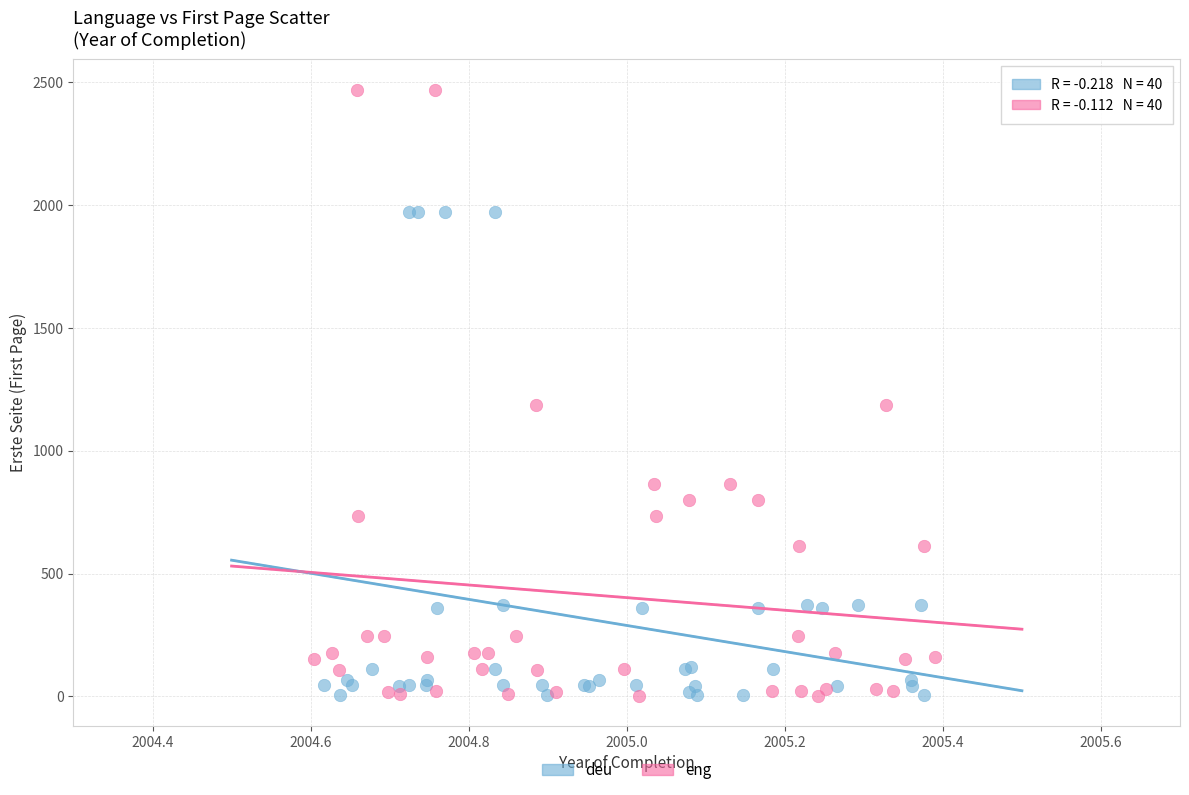

Which series has the widest spread of Y values?

eng